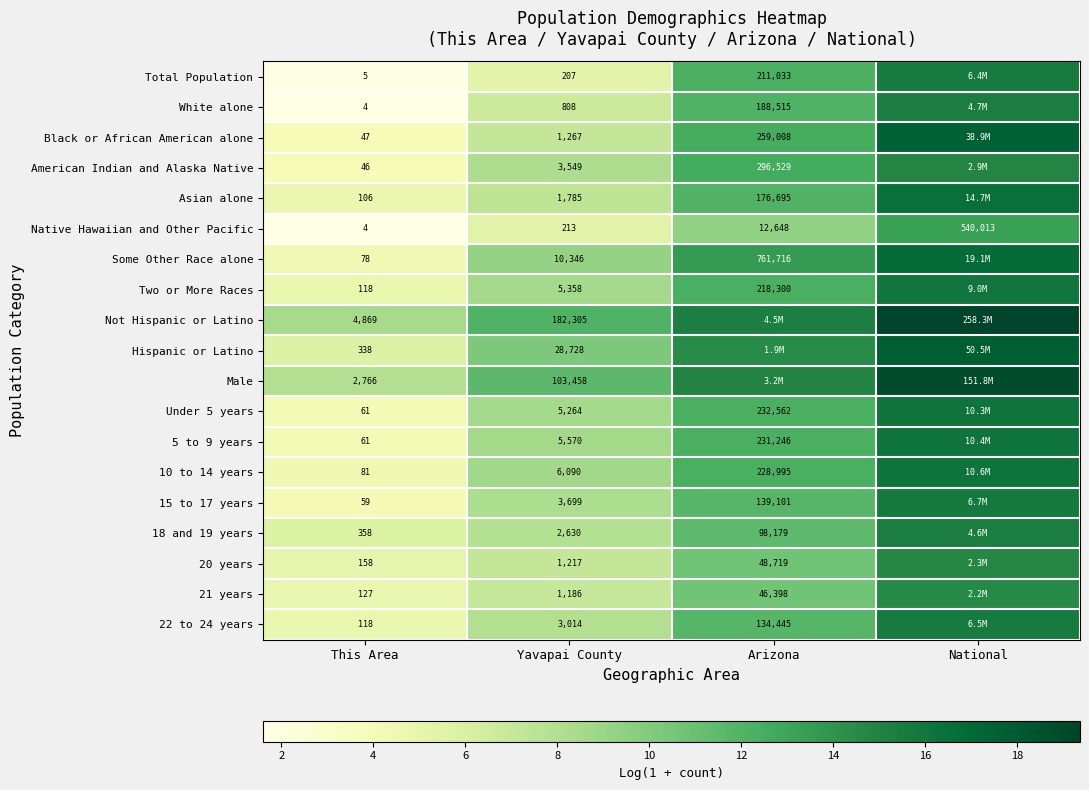

The Total Population series shows 1.2 at Yavapai County. True or false?

False